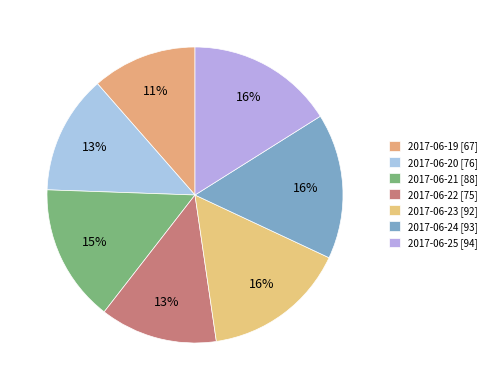

What percentage is NOT represented by 2017-06-23?

84.3%